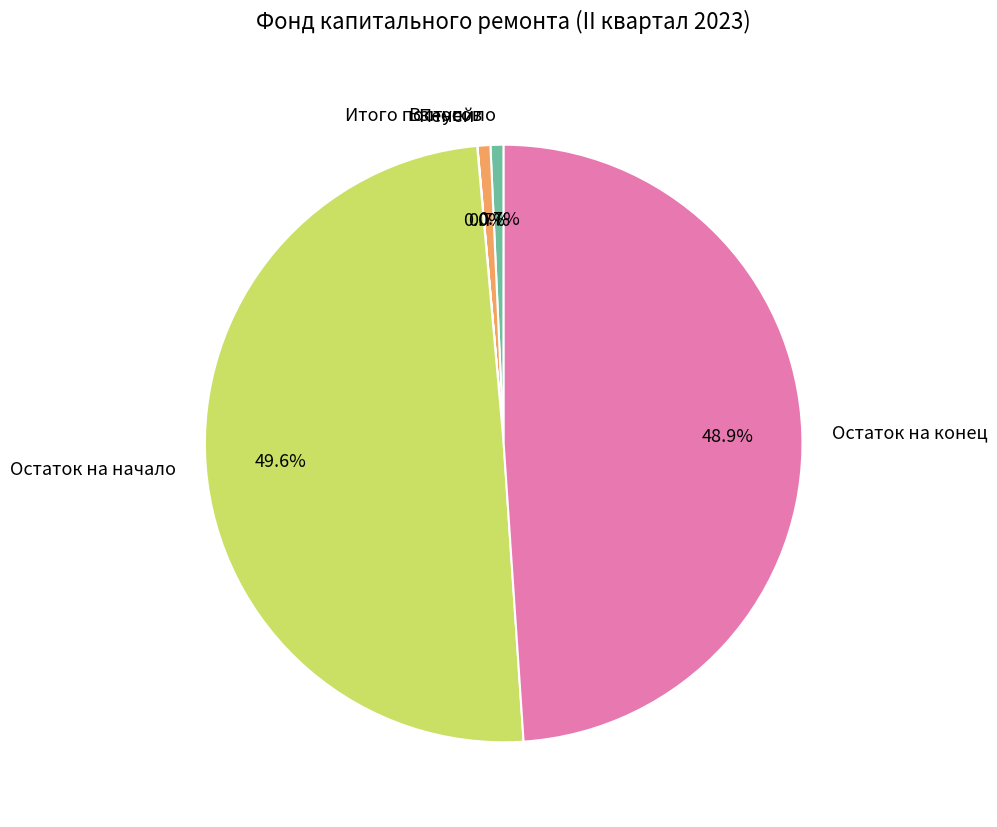

Which category has the biggest portion of the pie?

Остаток на начало